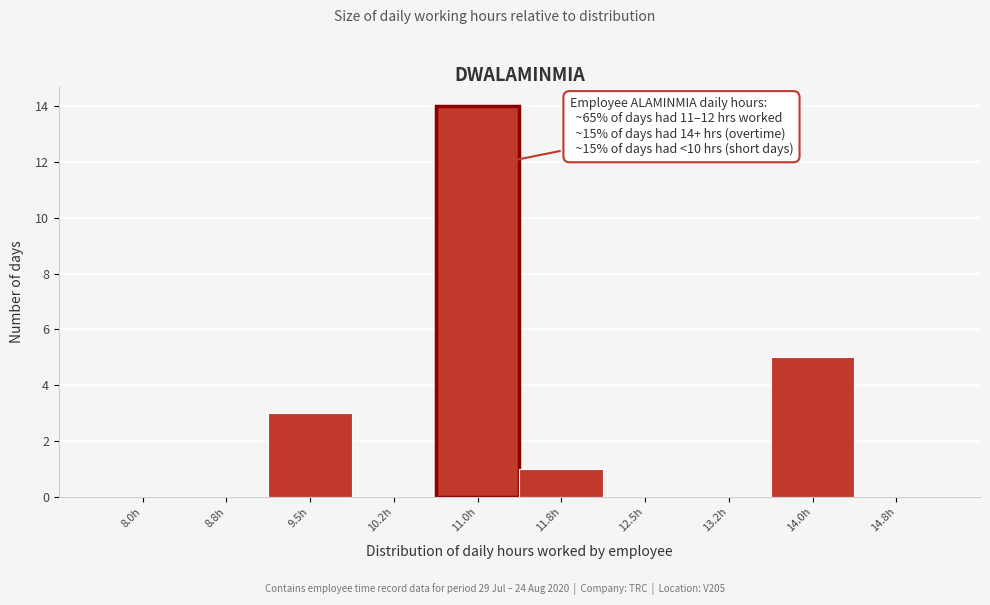

Reading left to right, transcribe all the data shown in this chart.

8.0h=0	8.8h=0	9.5h=3	10.2h=0	11.0h=14	11.8h=1	12.5h=0	13.2h=0	14.0h=5	14.8h=0